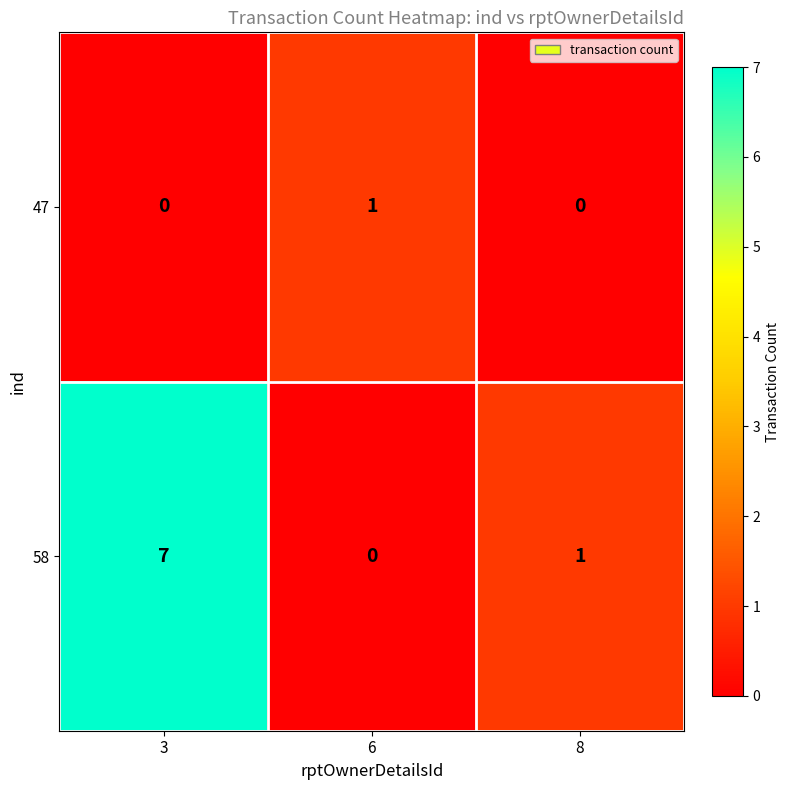

Between 3 and 6, which series saw the biggest shift?

58